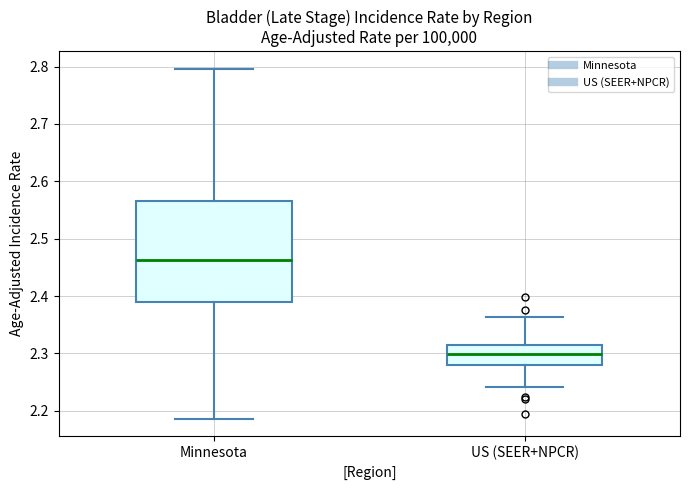

Reading left to right, transcribe this box plot: for each box, give where its median line is, the range the box spans, and where its two whiskers end, as read against the y-axis. The values are not printed on the chart, so give them approximately, as read against the axis.

Minnesota: median 2.46, box 2.39 to 2.56, whiskers 2.19 to 2.80
US (SEER+NPCR): median 2.30, box 2.28 to 2.31, whiskers 2.24 to 2.36